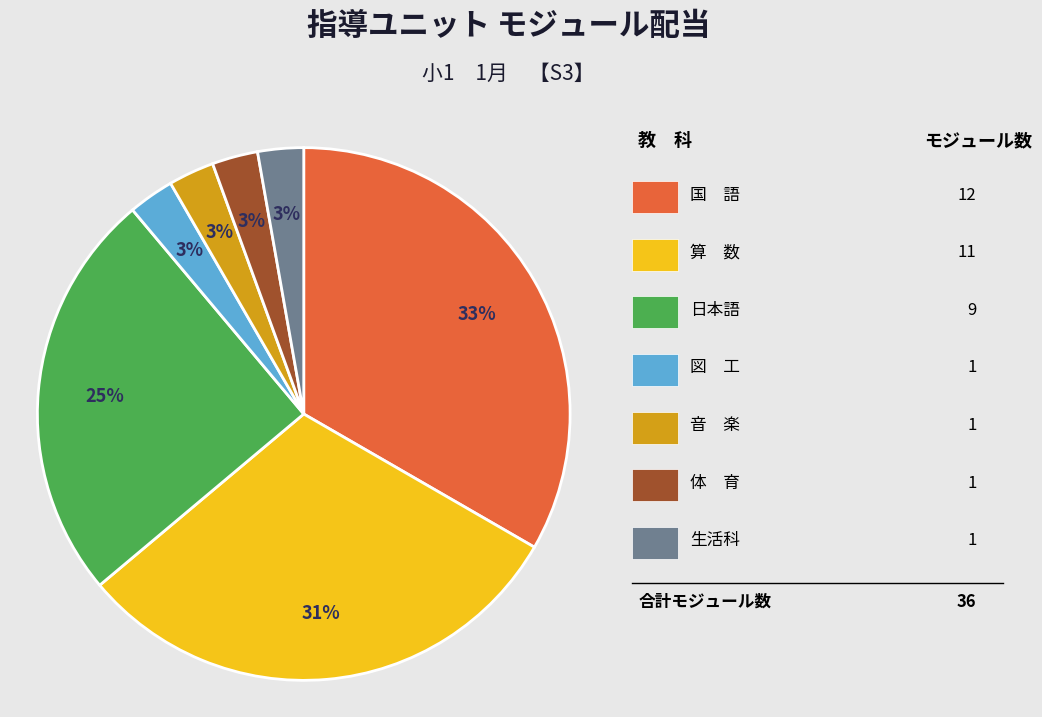

To the nearest percent, what is the average slice percentage?

14%